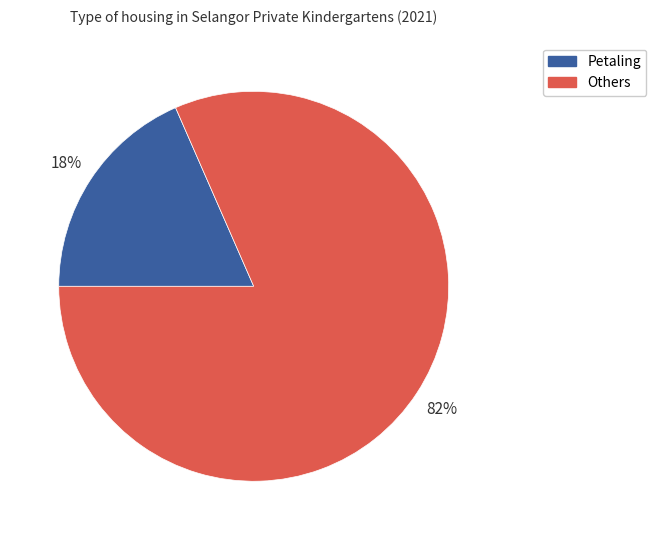

Count the number of slices in the pie.

2